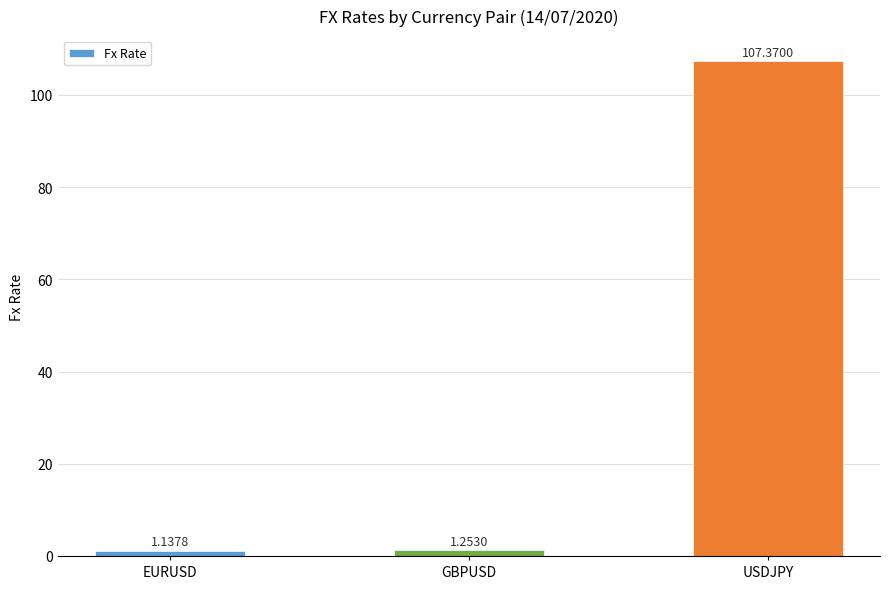

What is the label of the 3rd bar from the right?

EURUSD